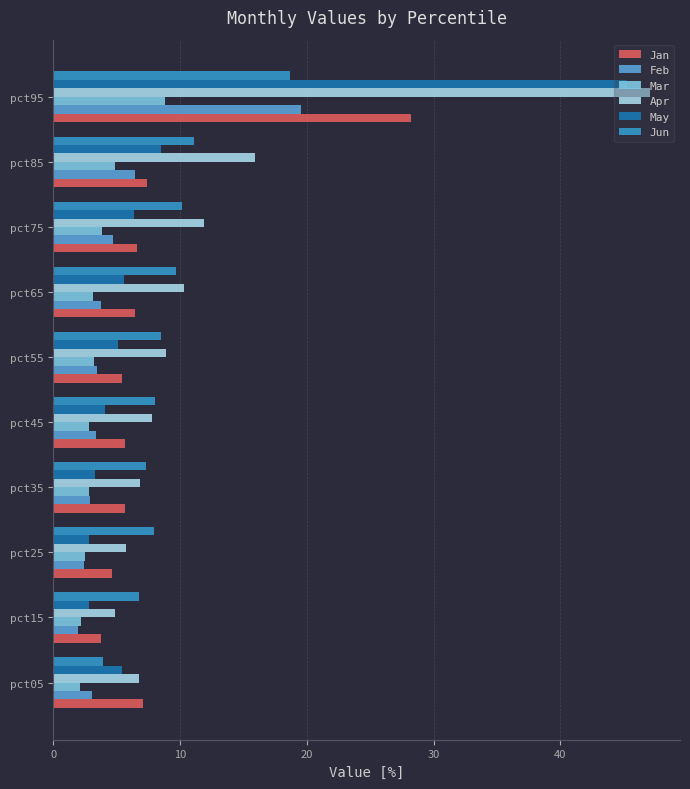

What value does the Mar series have at pct65?

3.1